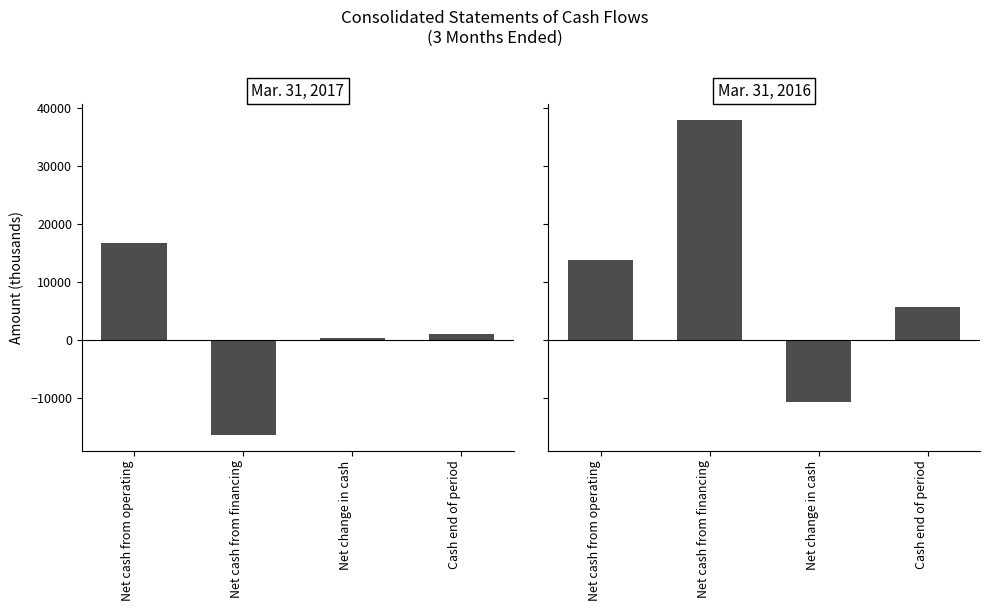

Between Net cash from operating and Cash end of period, which series saw the biggest shift?

Mar. 31, 2017